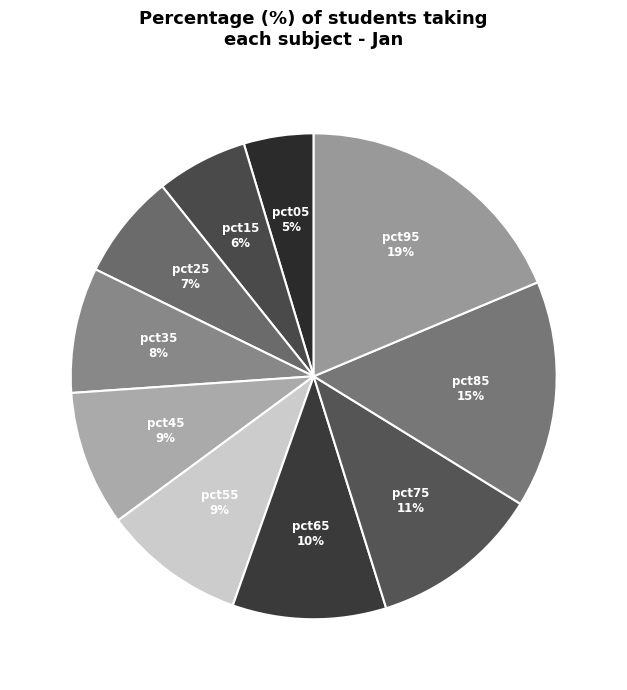

Is the sum of pct05 and pct65 greater than half?

No